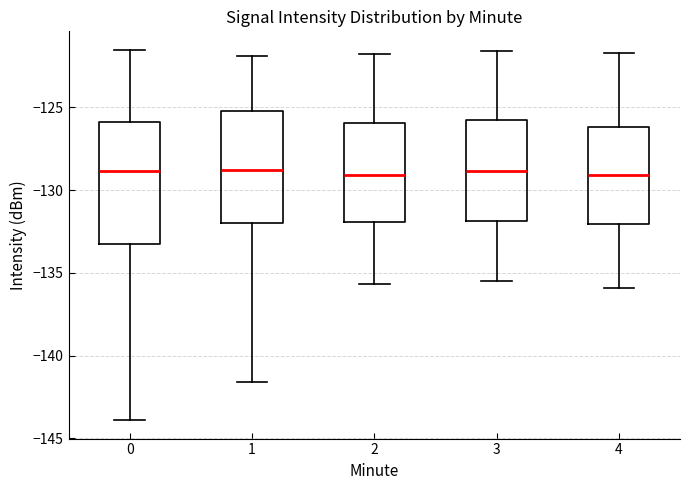

Reading left to right, transcribe this box plot: for each box, give where its median line is, the range the box spans, and where its two whiskers end, as read against the y-axis. The values are not printed on the chart, so give them approximately, as read against the axis.

0: median -129.0, box -133.0 to -126.0, whiskers -144.0 to -121.5
1: median -129.0, box -132.0 to -125.0, whiskers -141.5 to -122.0
2: median -129.0, box -132.0 to -126.0, whiskers -135.5 to -122.0
3: median -129.0, box -132.0 to -126.0, whiskers -135.5 to -121.5
4: median -129.0, box -132.0 to -126.0, whiskers -136.0 to -121.5